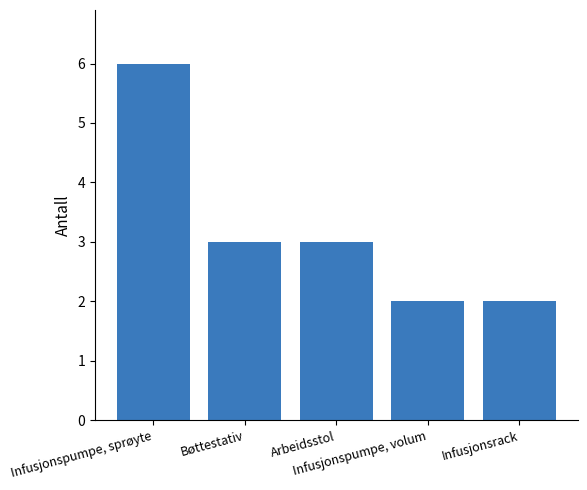

What is the label of the 3rd bar from the left?

Arbeidsstol